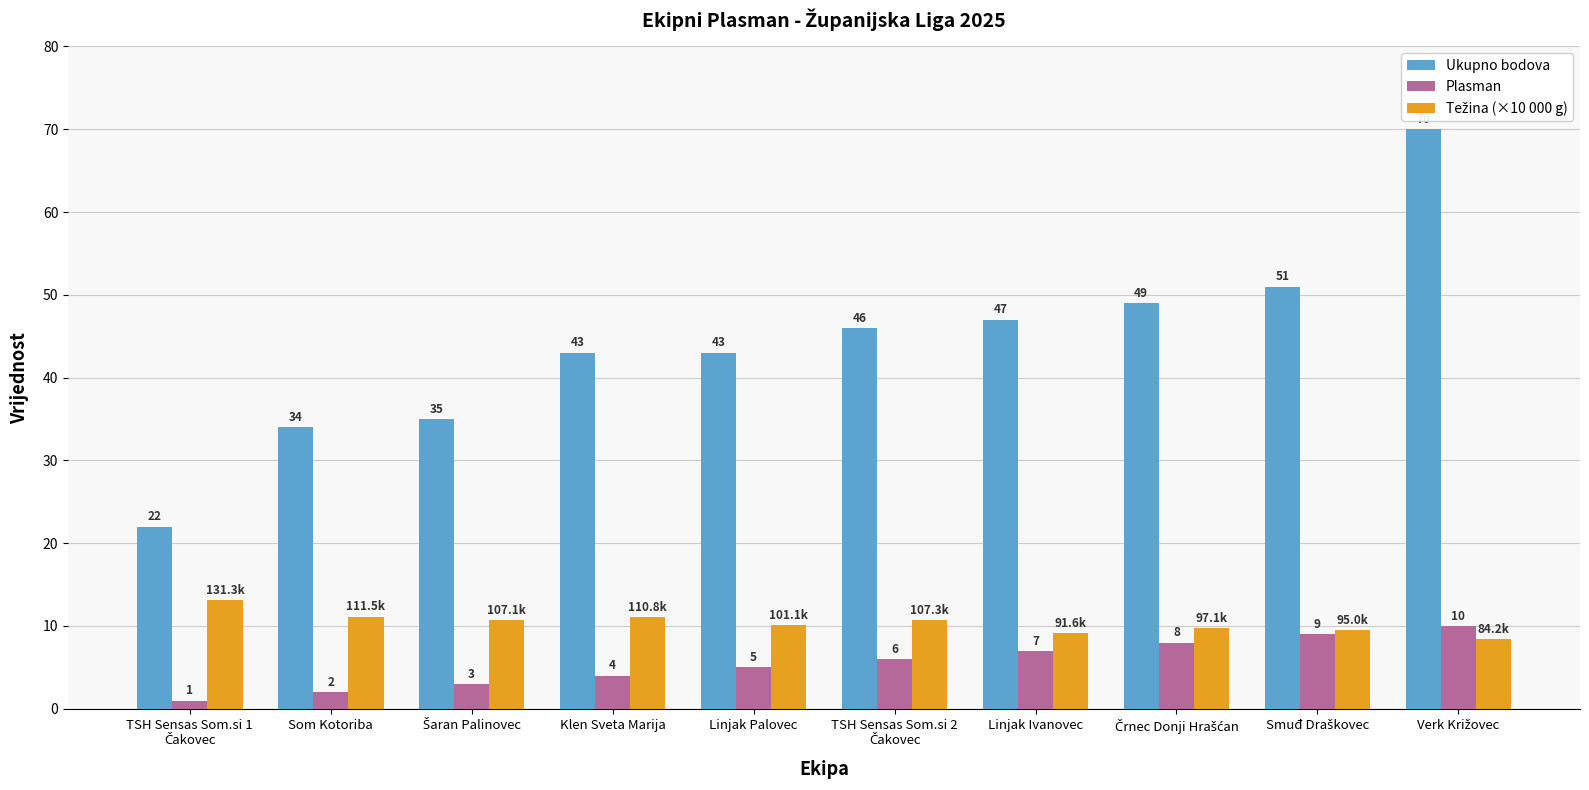

True or false: Ukupno bodova has a value of 66.4 at Linjak Palovec.

False